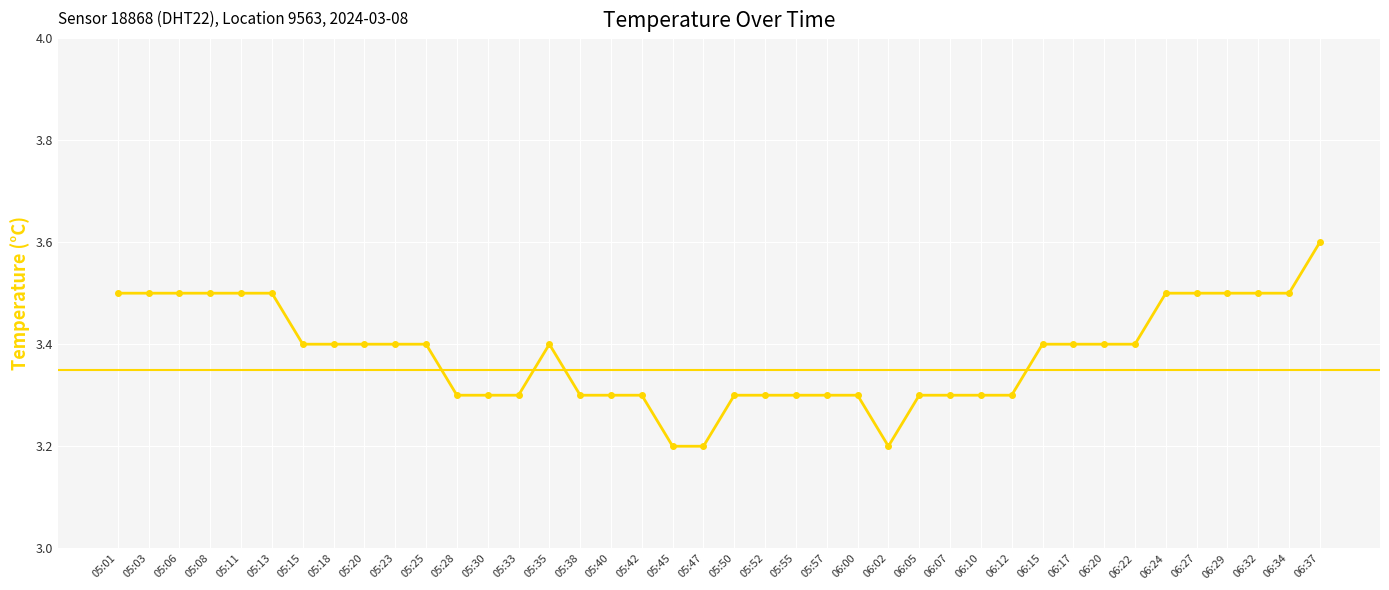

What position from the right is 05:18?

33